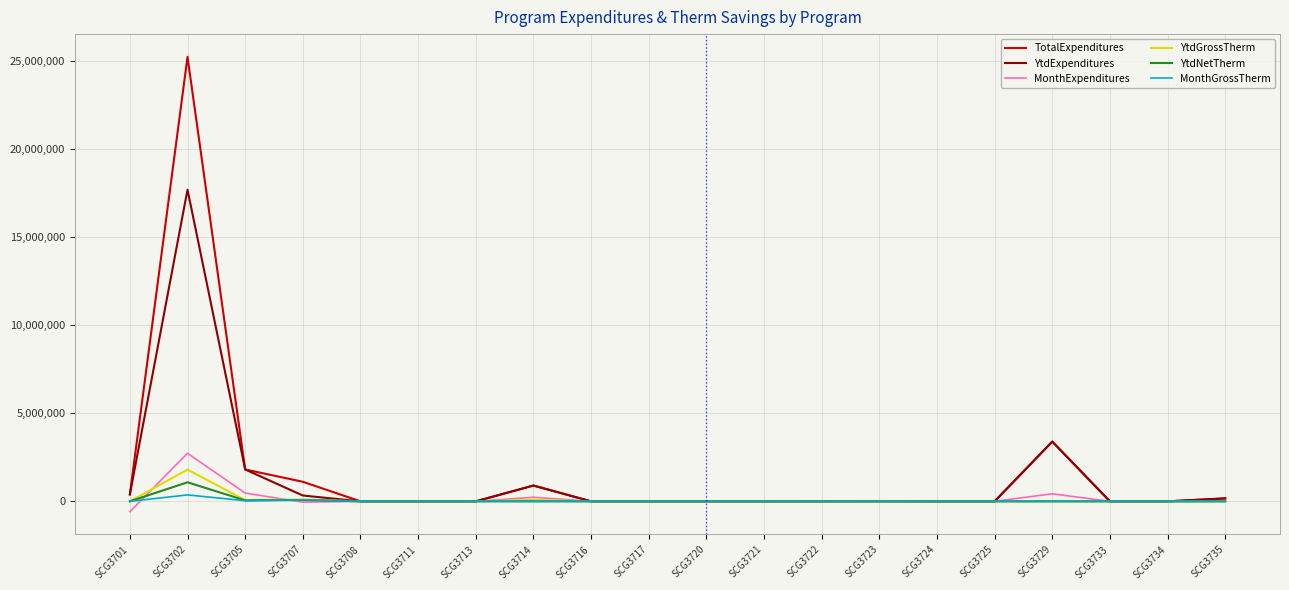

At which label does YtdGrossTherm reach its peak?

SCG3702